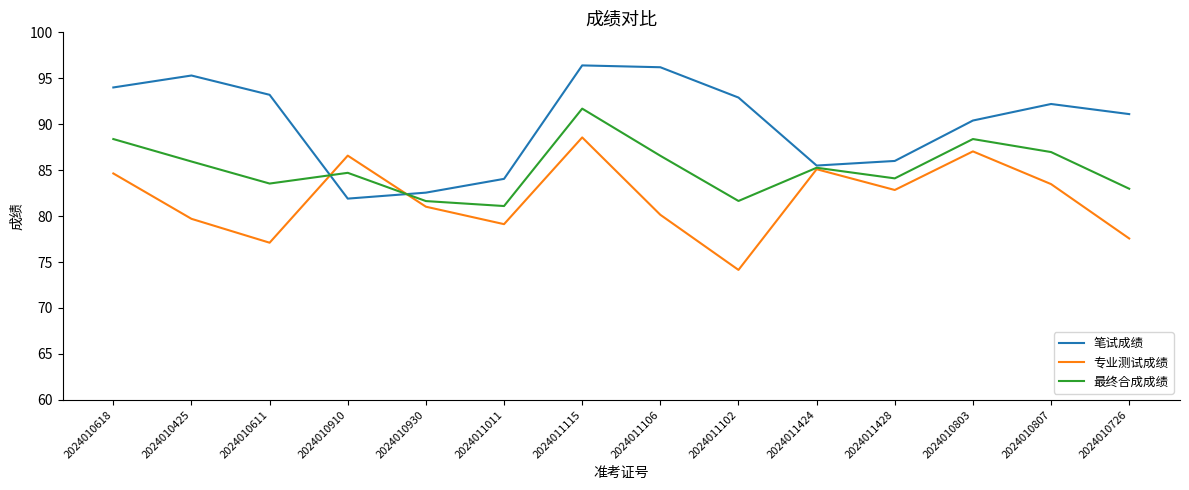

Where is the first local maximum for 最终合成成绩?

2024010910